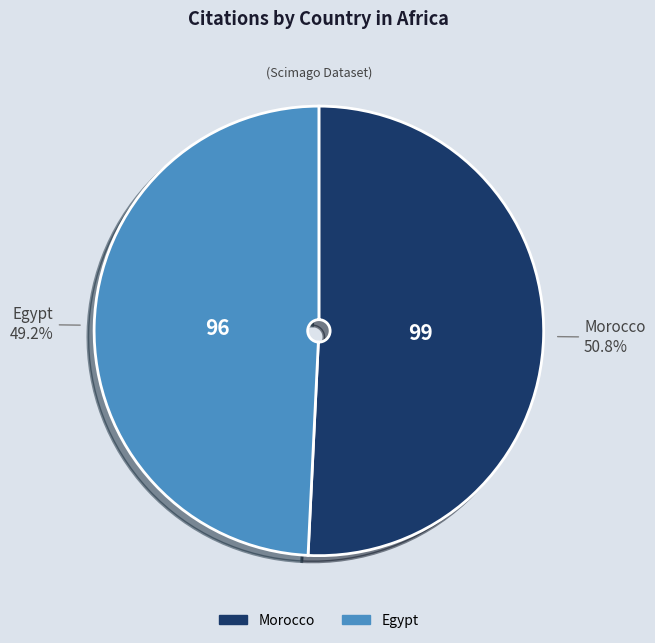

What is the total percentage of Egypt and Morocco?

100.0%